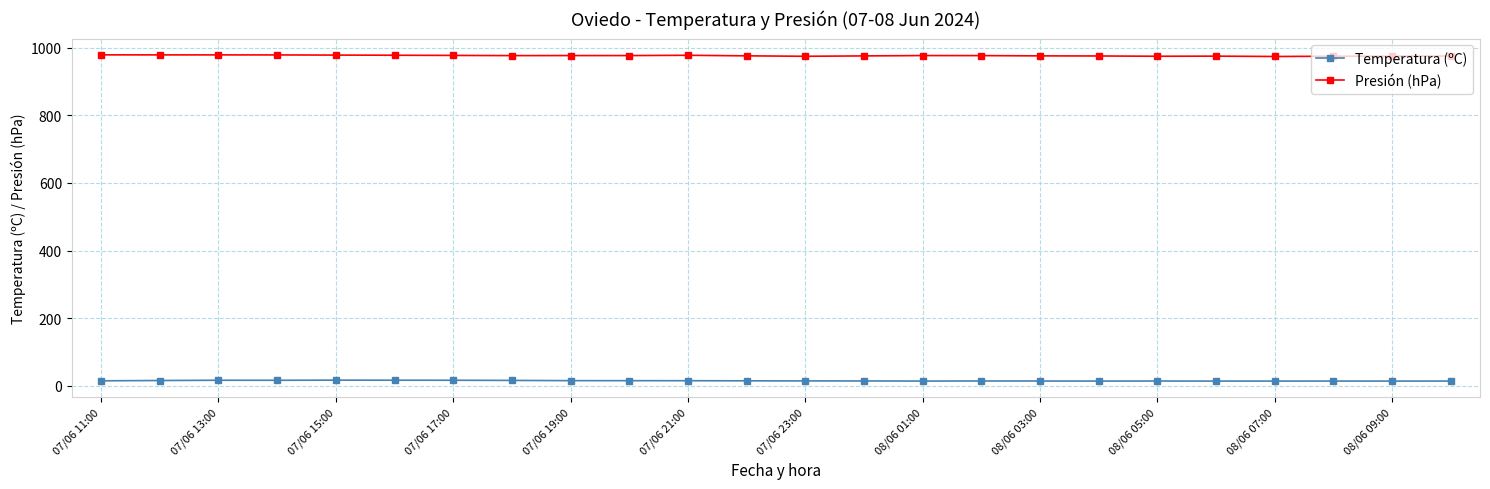

What is the difference between the maximum and minimum values in the Temperatura (ºC) series?

2.8